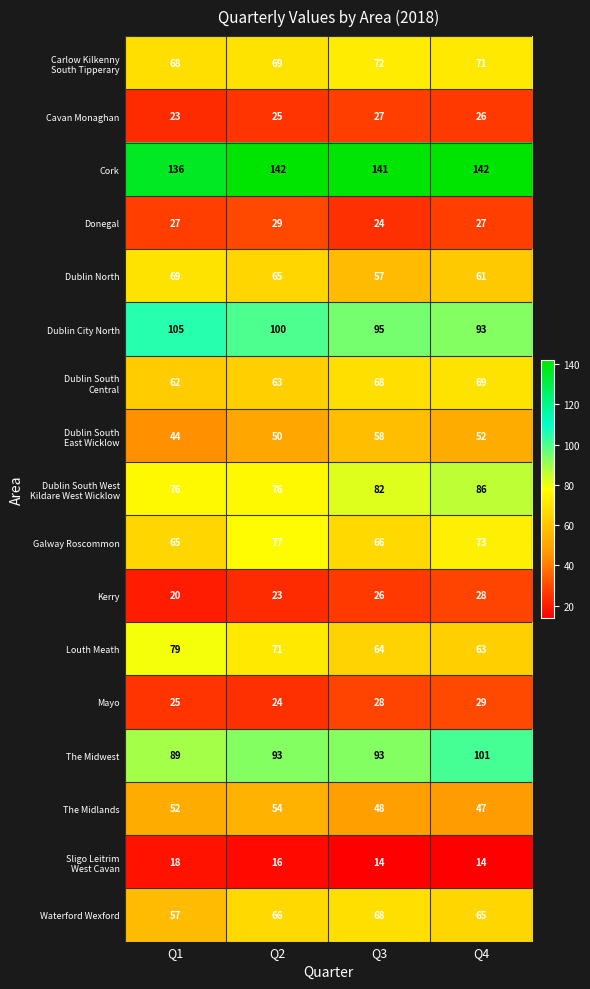

What is the smallest value displayed?

14